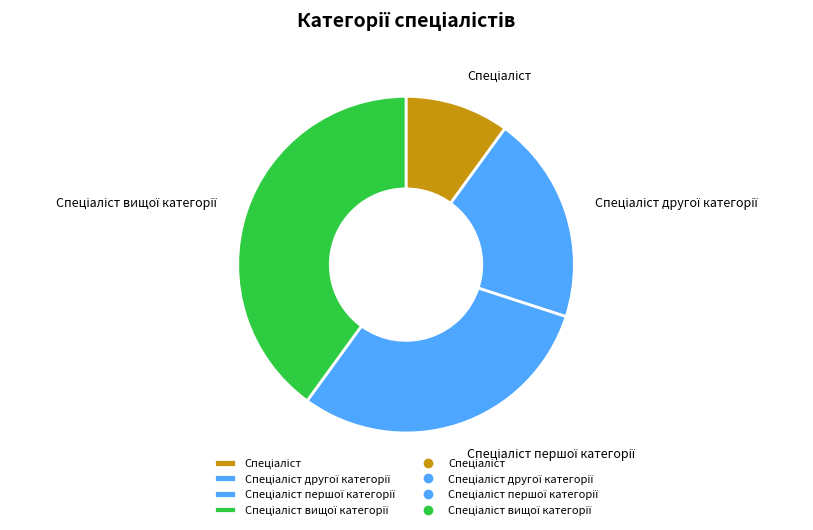

Does any single category account for the majority?

No